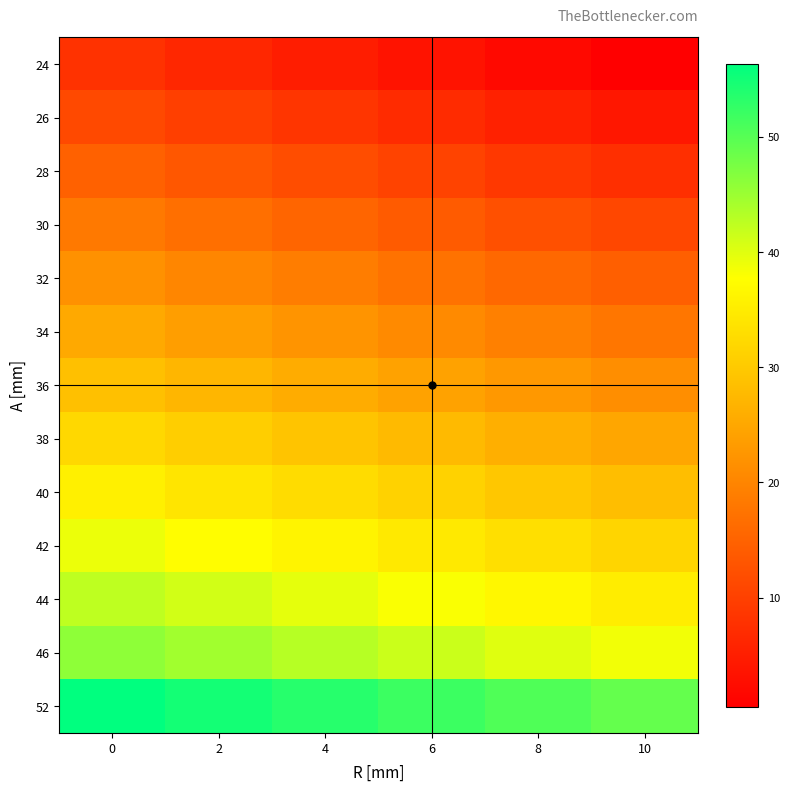

List the series in order of their peak value, highest first.

52, 46, 44, 42, 40, 38, 36, 34, 32, 30, 28, 26, 24